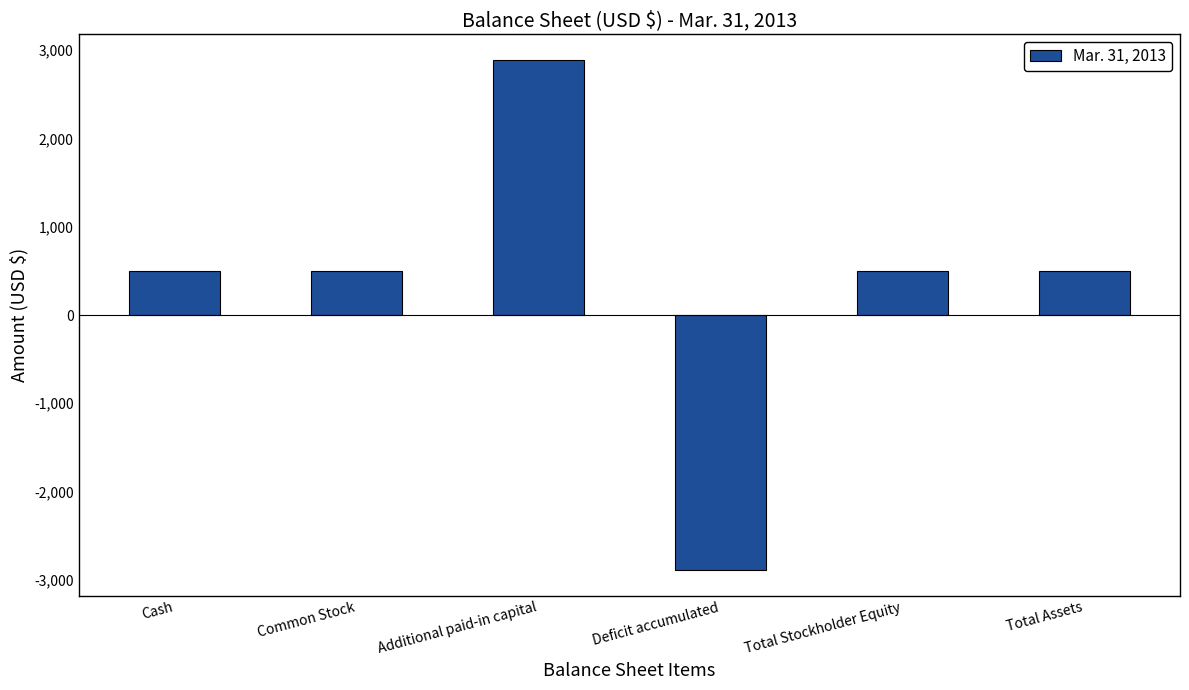

Reading left to right, extract all data points from this chart.

Cash=500	Common Stock=500	Additional paid-in capital=2890	Deficit accumulated=-2890	Total Stockholder Equity=500	Total Assets=500